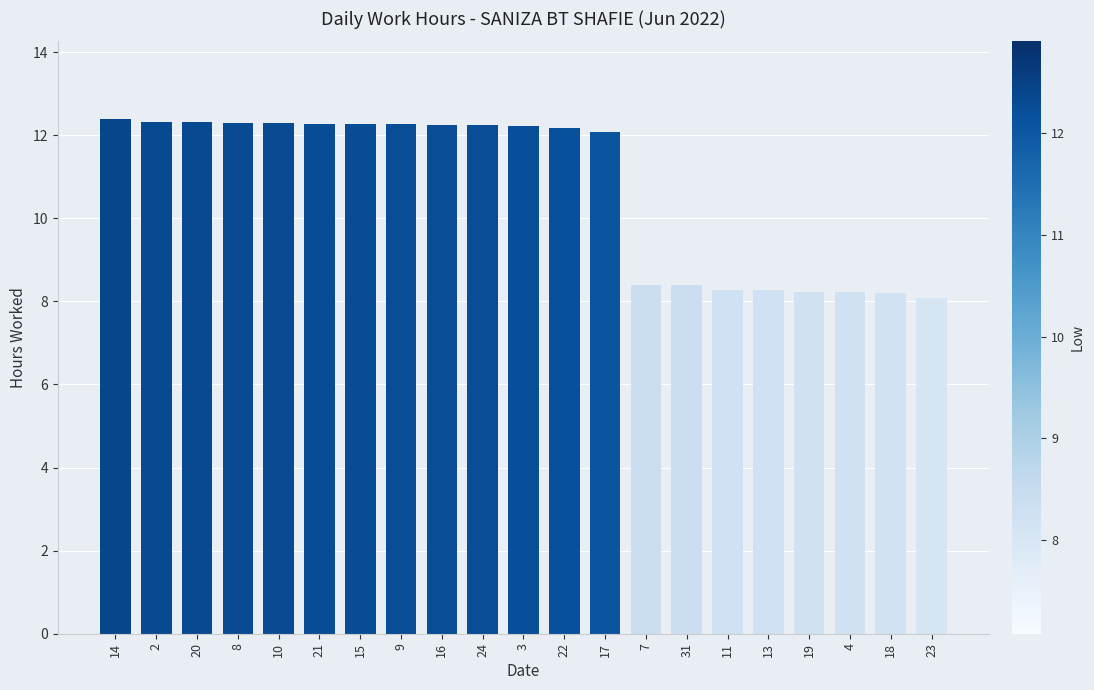

The value at 7 is 3.8. True or false?

False